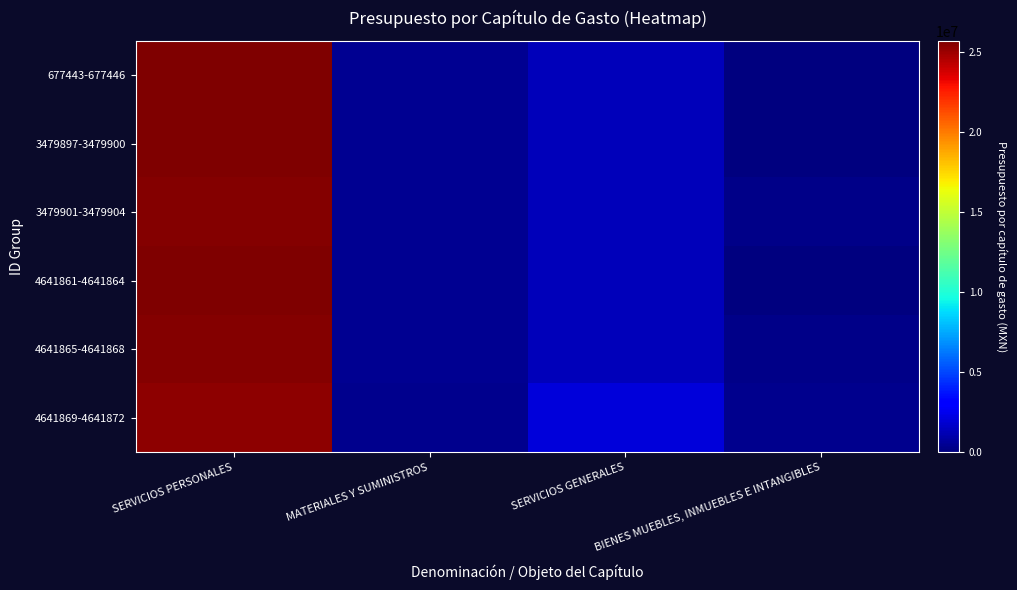

Rank the series at BIENES MUEBLES, INMUEBLES E INTANGIBLES from highest to lowest value.

4641869-4641872, 3479901-3479904, 4641865-4641868, 677443-677446, 3479897-3479900, 4641861-4641864